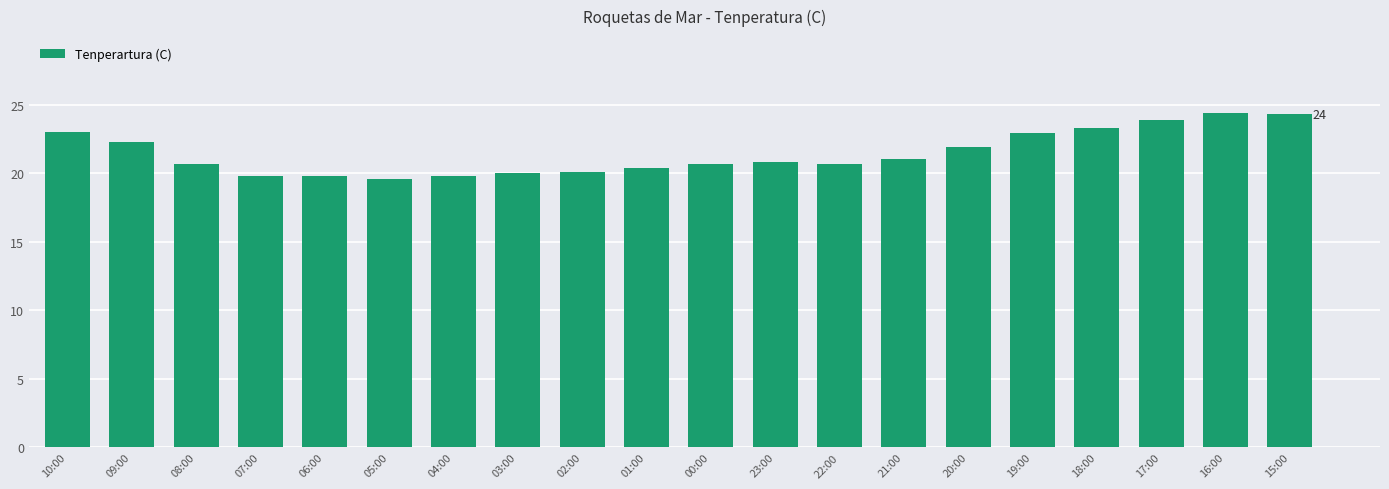

What is the label of the 2nd bar from the left?

09:00